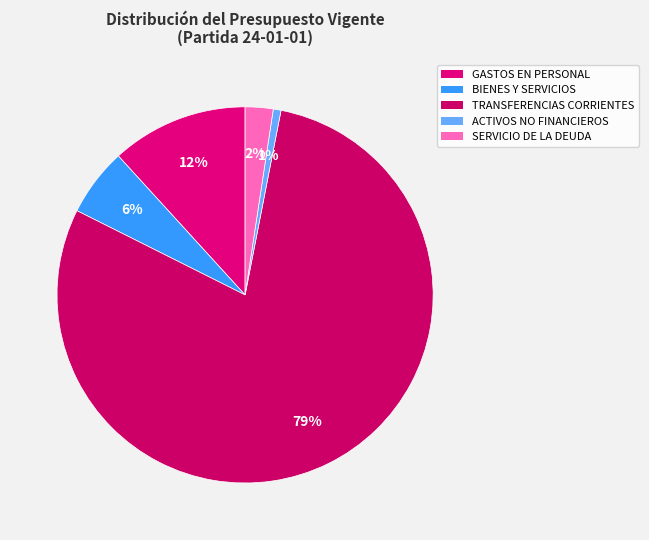

Count the number of slices in the pie.

5